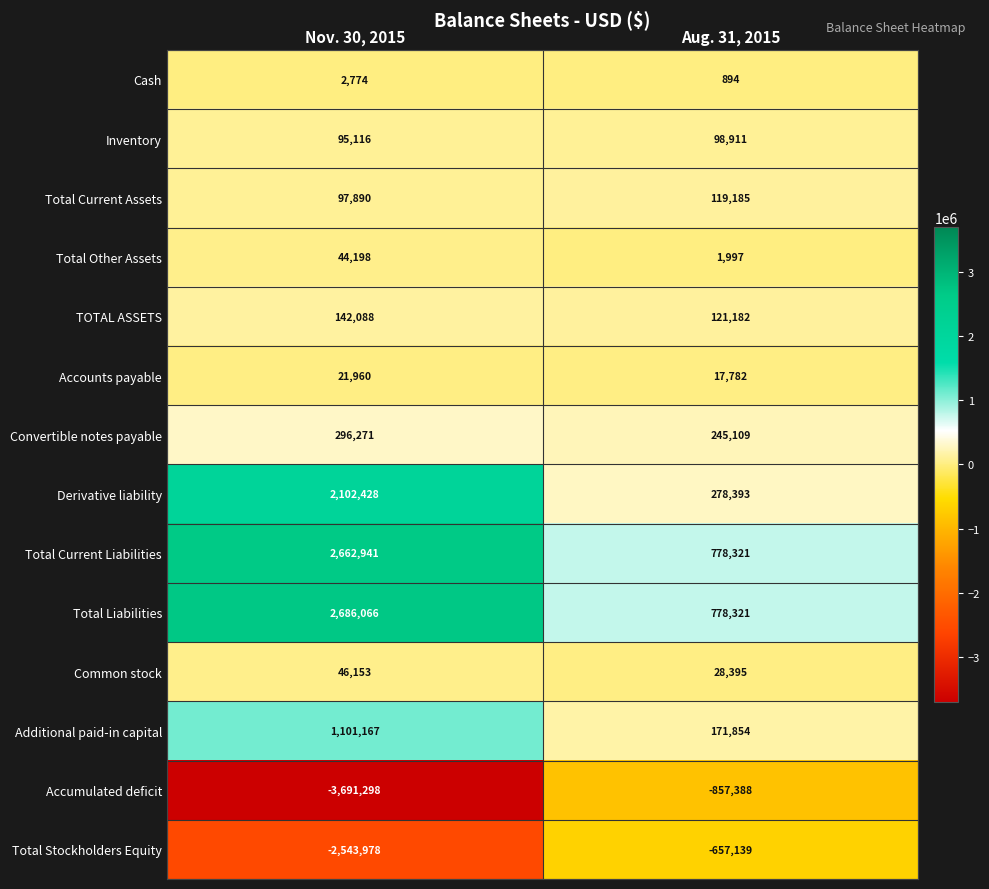

What is the difference between the maximum and minimum values in the Derivative liability series?

1824035